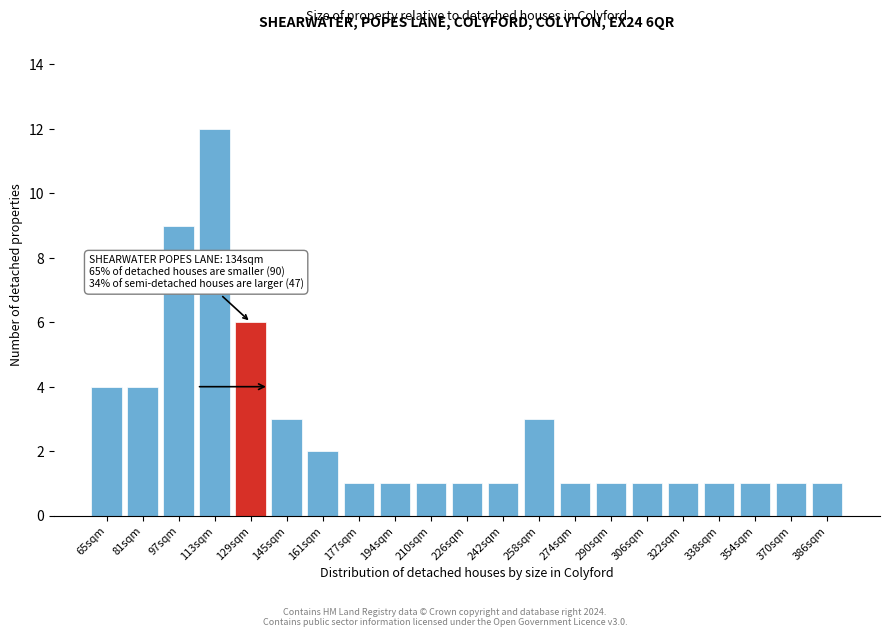

Reading left to right, transcribe all the data shown in this chart.

4	4	9	12	6	3	2	1	1	1	1	1	3	1	1	1	1	1	1	1	1